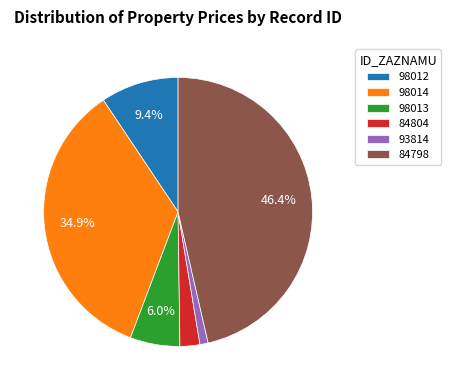

How much of the chart is everything except 98012?

90.6%